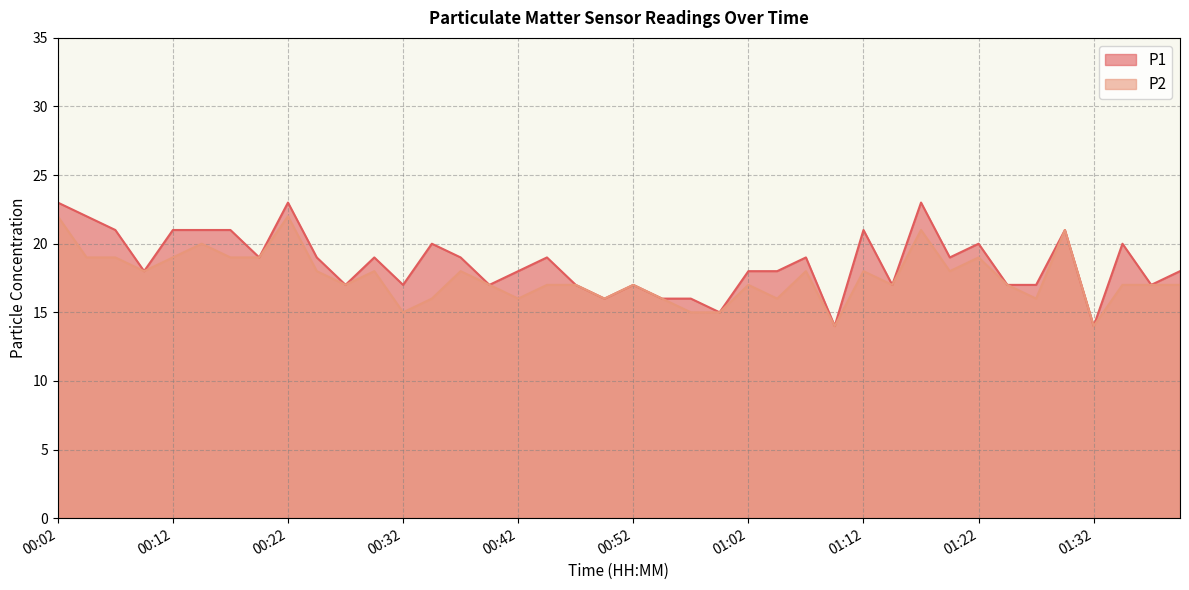

At which category does the chart reach its peak across all series?

00:02